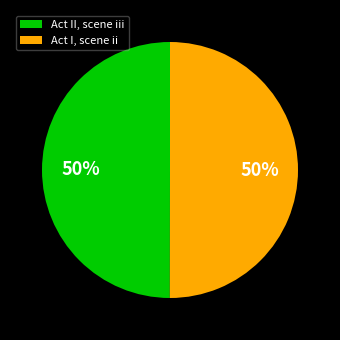

Is it true that Act I, scene ii is 50% of the pie?

True